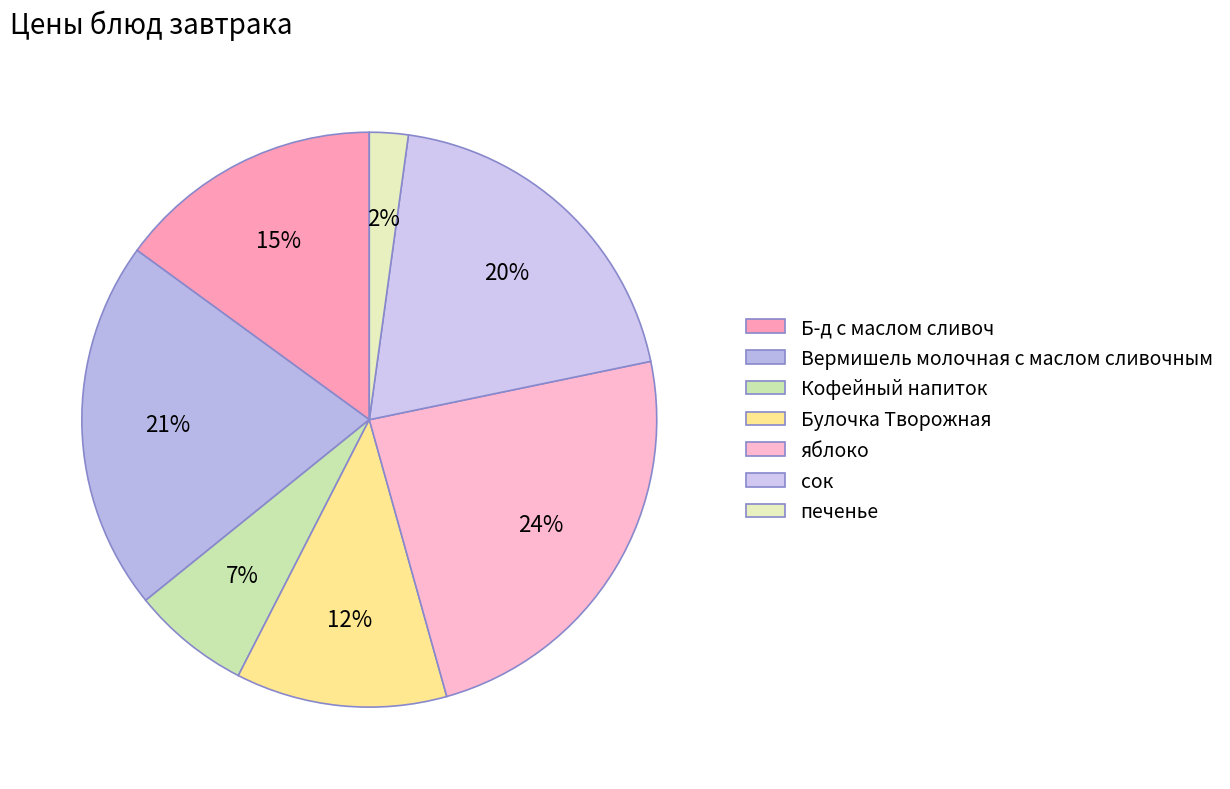

Does Булочка Творожная represent more than half of the total?

No